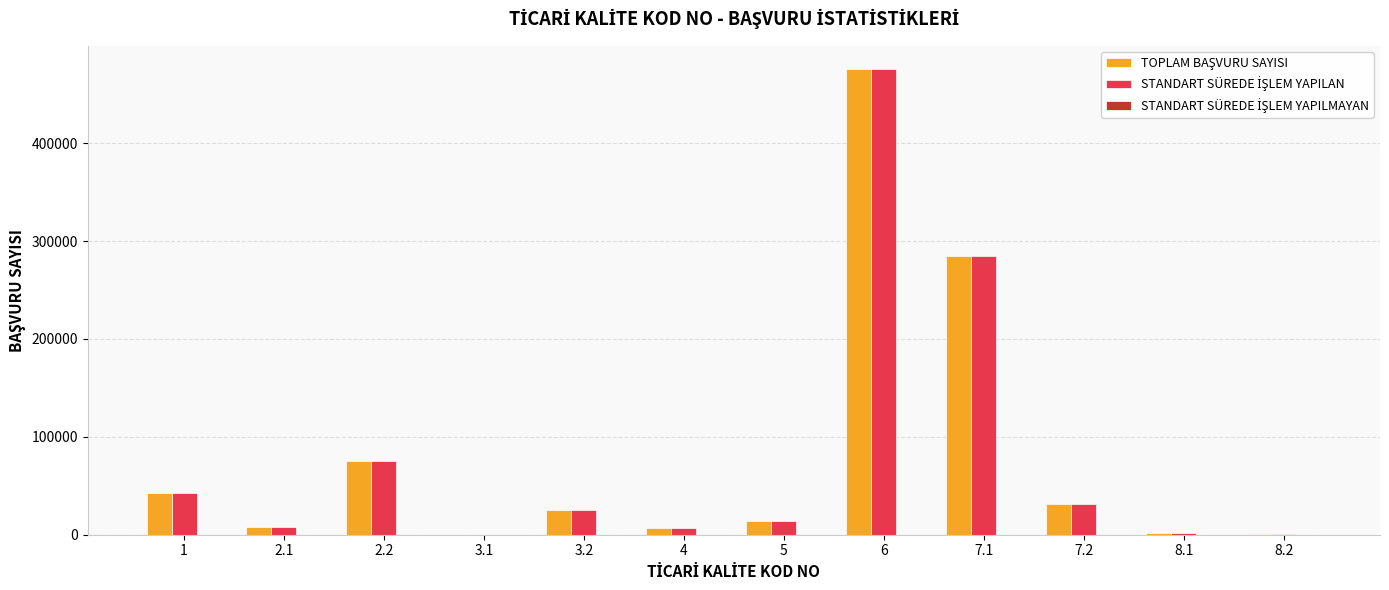

What is the greatest value displayed?

475774